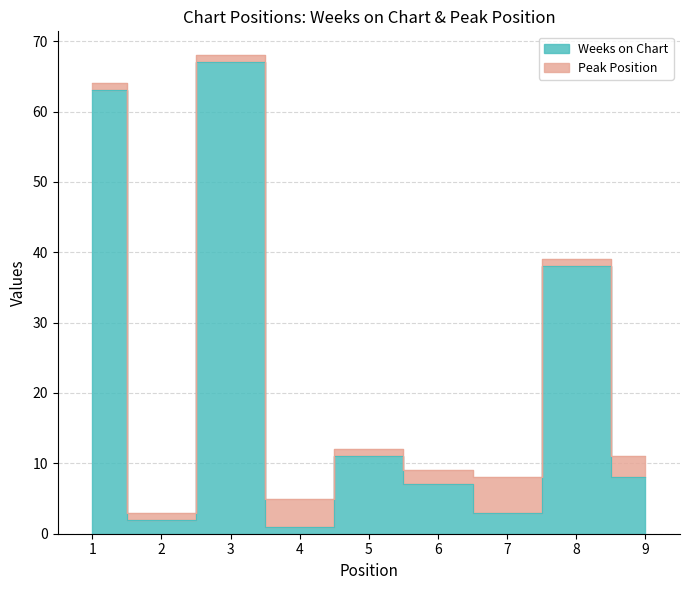

At which category does the chart reach its peak across all series?

3